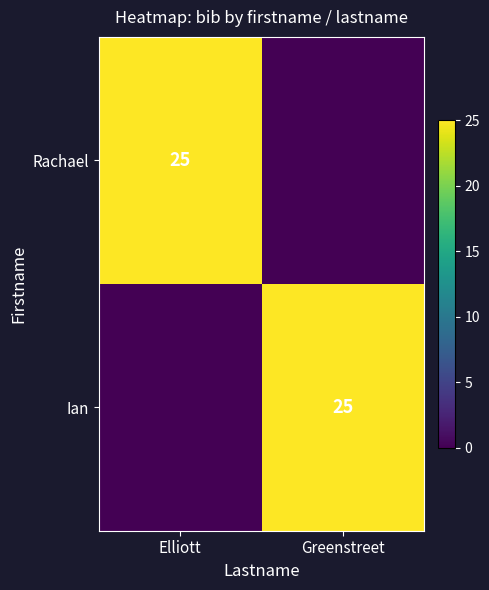

The Rachael series shows 25 at Elliott. True or false?

True